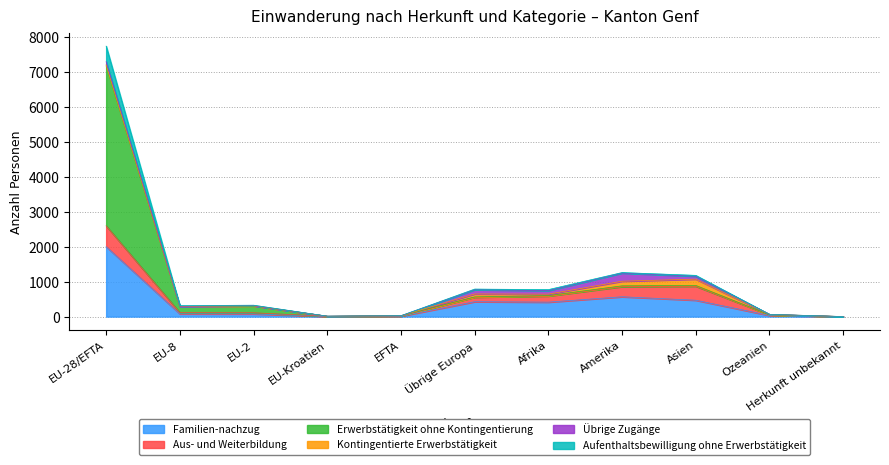

What is the maximum value for Familien-nachzug?

2003